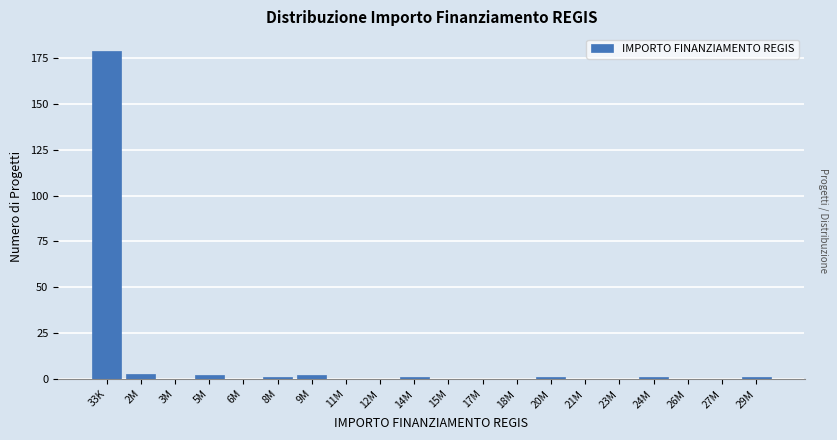

Reading right to left, list all the values displayed in this chart.

29M=1	27M=0	26M=0	24M=1	23M=0	21M=0	20M=1	18M=0	17M=0	15M=0	14M=1	12M=0	11M=0	9M=2	8M=1	6M=0	5M=2	3M=0	2M=3	33K=179